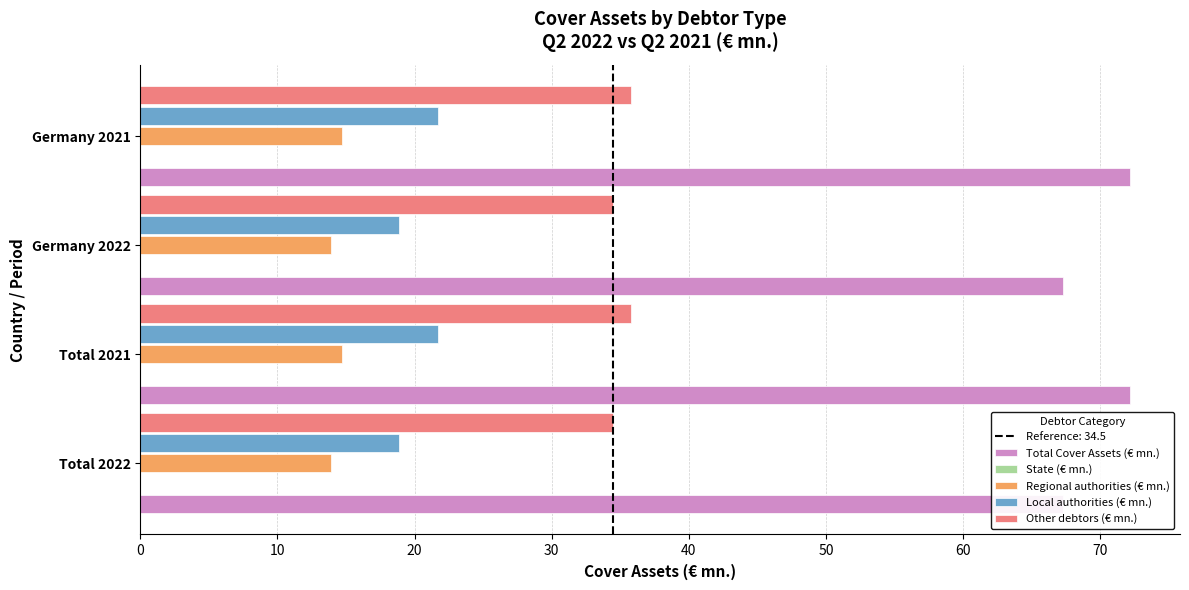

At how many categories does at least one series exceed 13?

4